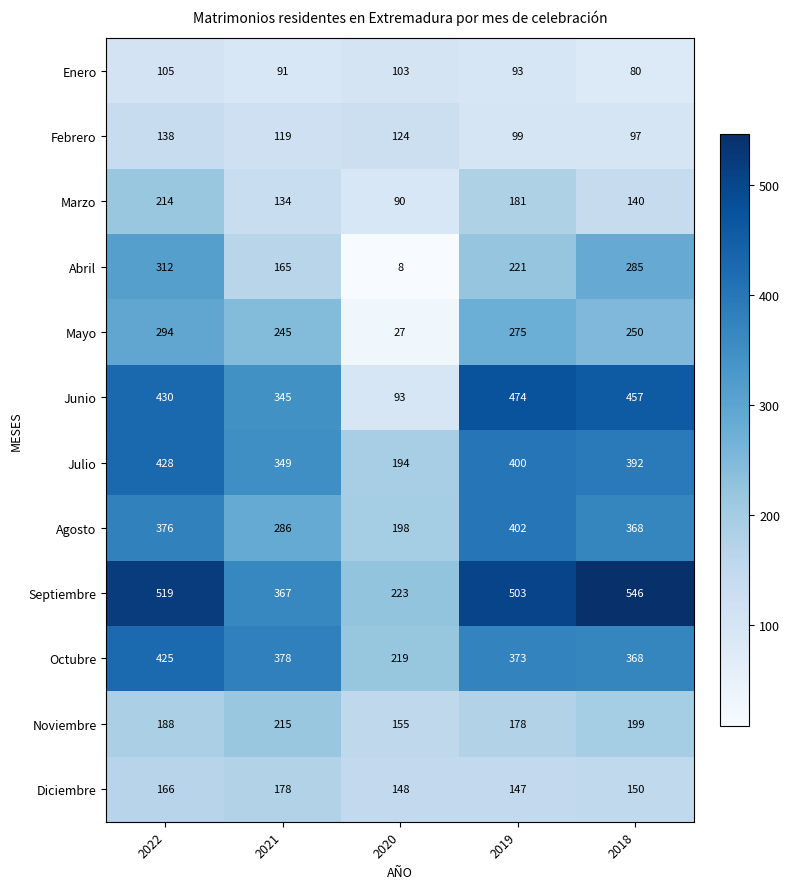

What is the difference between the highest and lowest values at 2018?

466